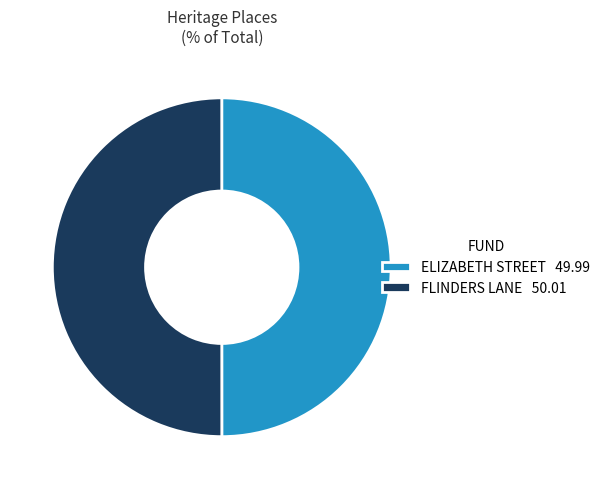

True or false: ELIZABETH STREET 49.99 accounts for 61% of the total.

False